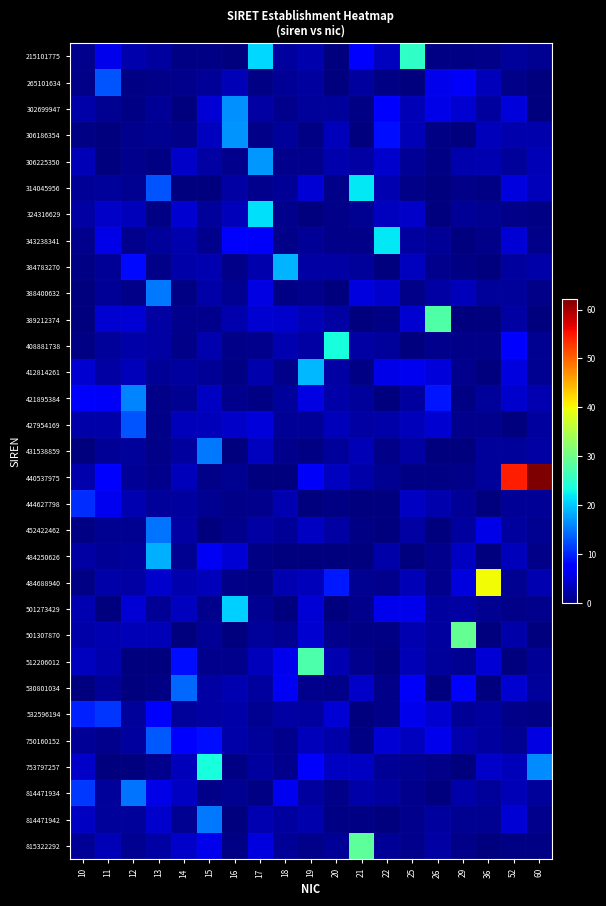

Between 22 and 52, which is larger?

22